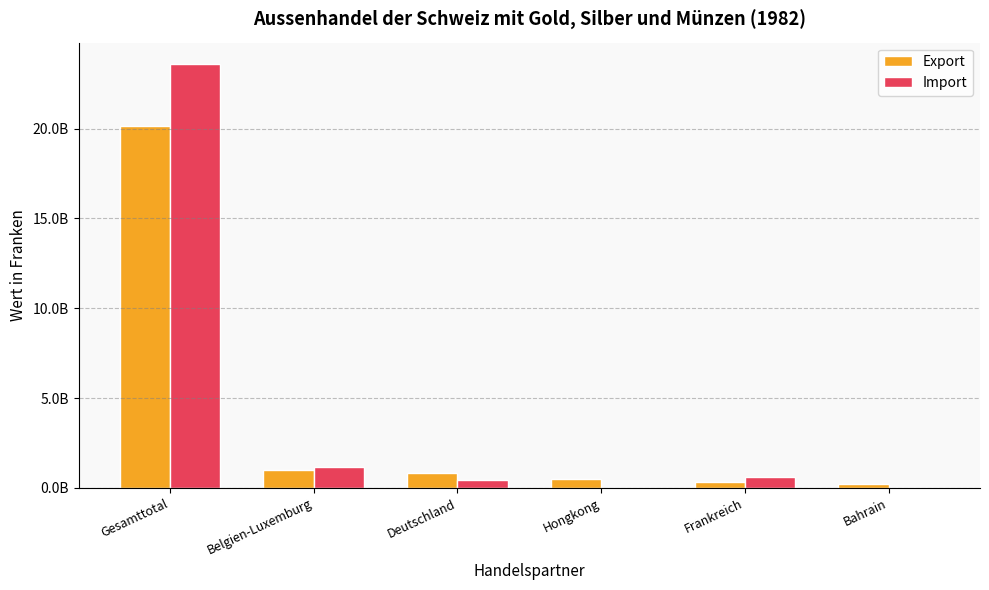

Does the chart contain stacked bars?

No